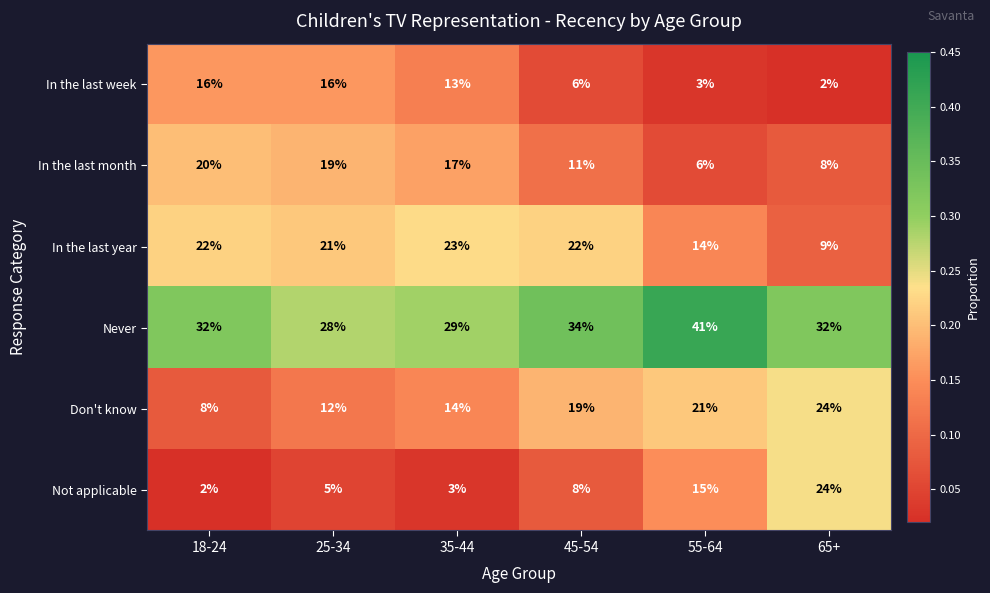

Which series has the widest spread of values?

Not applicable